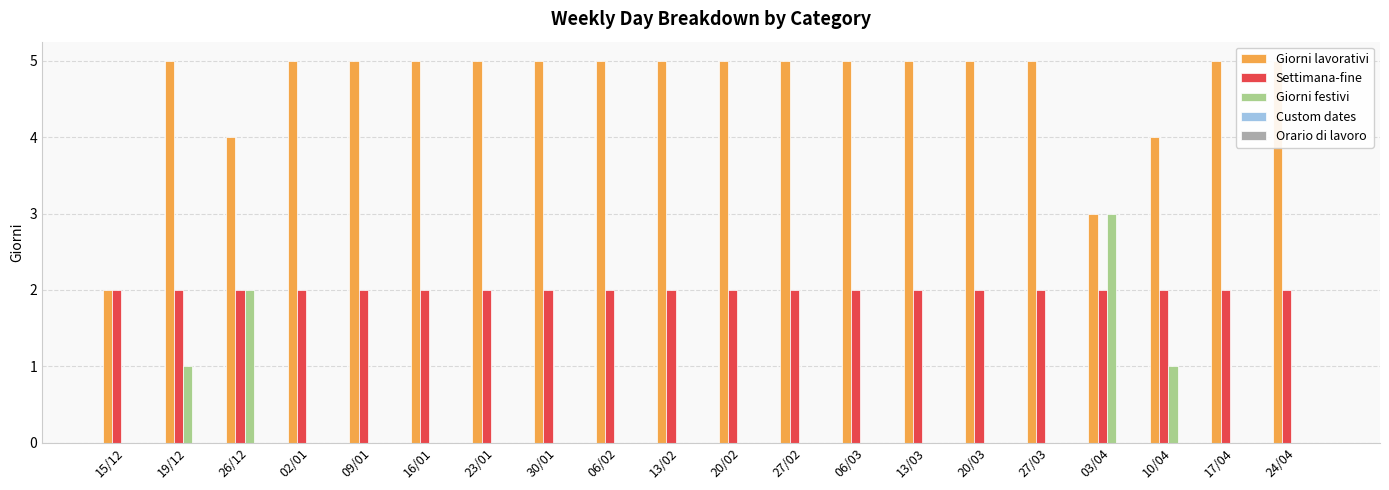

Which series has the largest range (max minus min)?

Giorni lavorativi